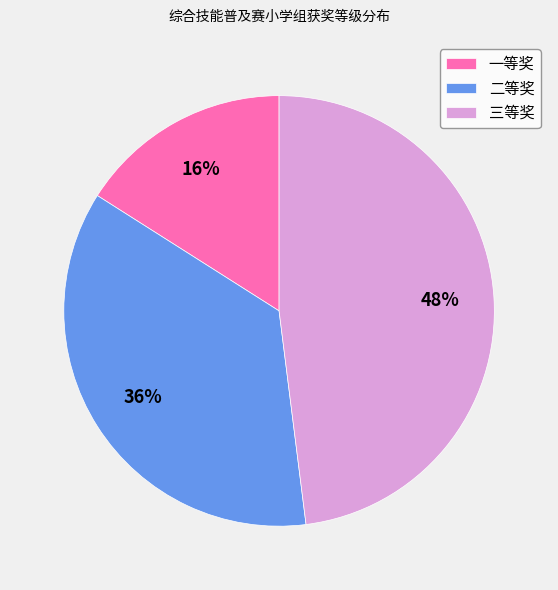

Combined, do 三等奖 and 二等奖 account for over 50%?

Yes